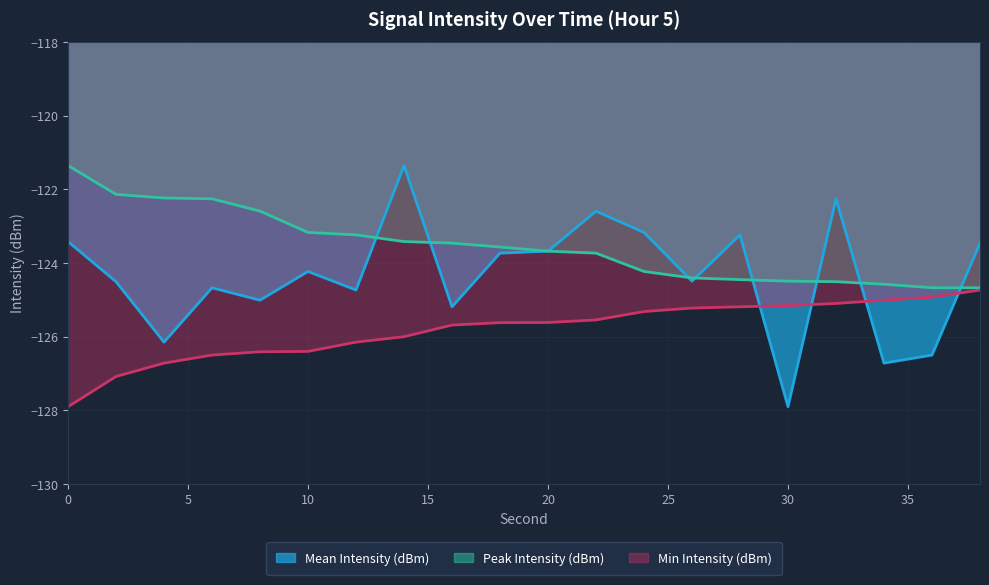

Which has a higher value, 36 or 20?

20